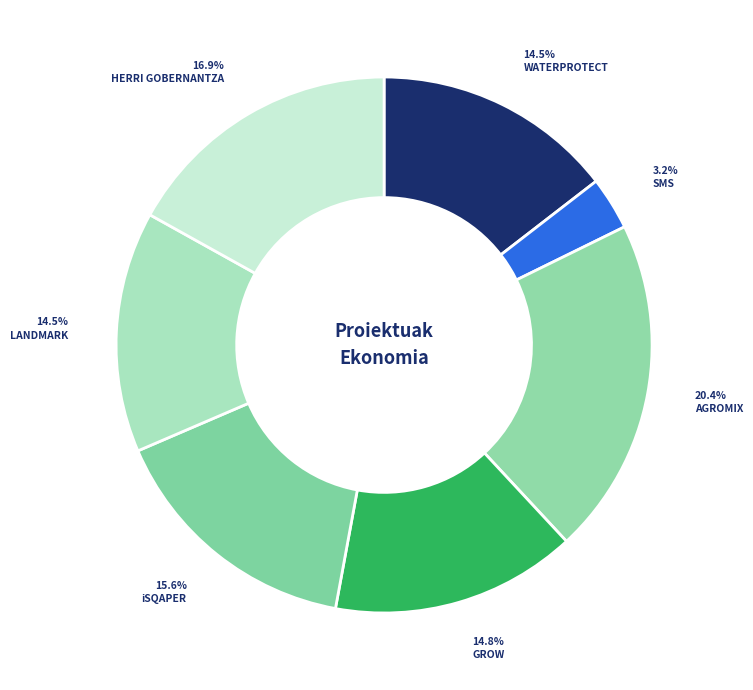

Rank the categories by value from lowest to highest.

SMS, WATERPROTECT, LANDMARK, GROW, iSQAPER, HERRI GOBERNANTZA, AGROMIX